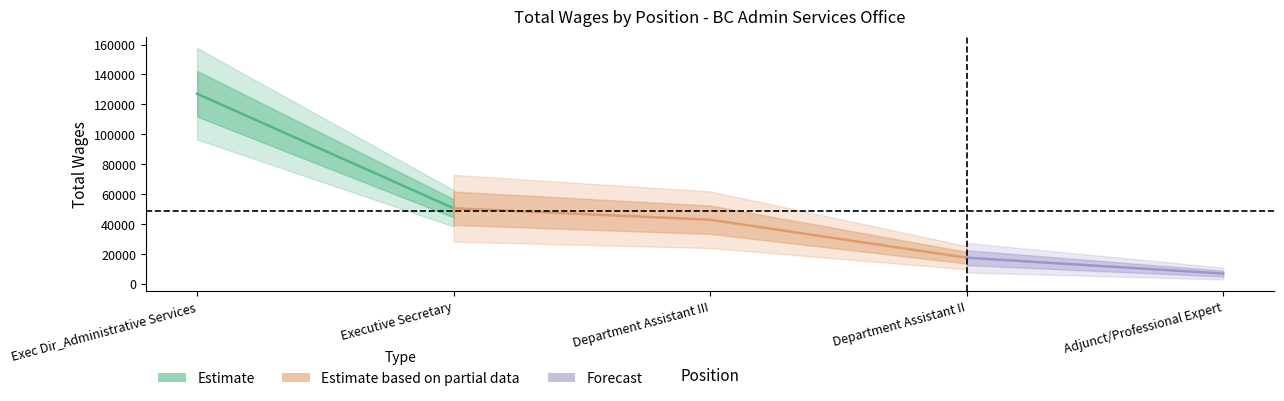

What is the label of the 1st point from the left?

Exec Dir_Administrative Services